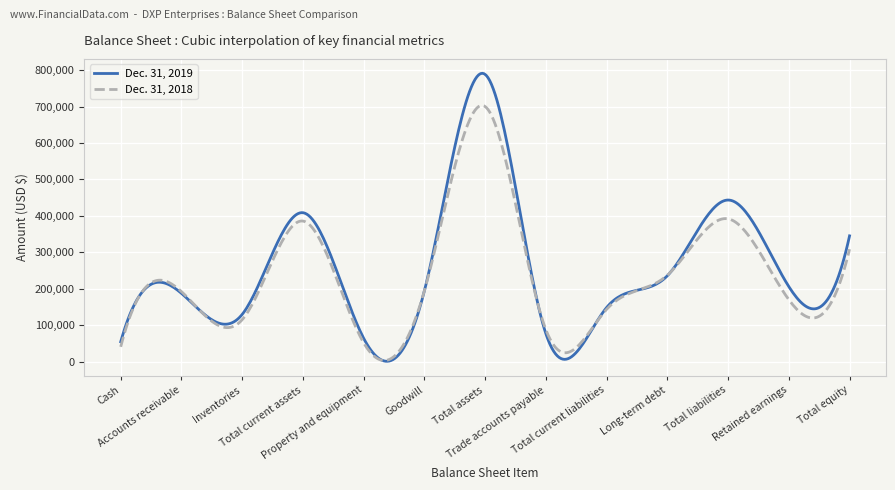

How many lines are shown in the chart?

2